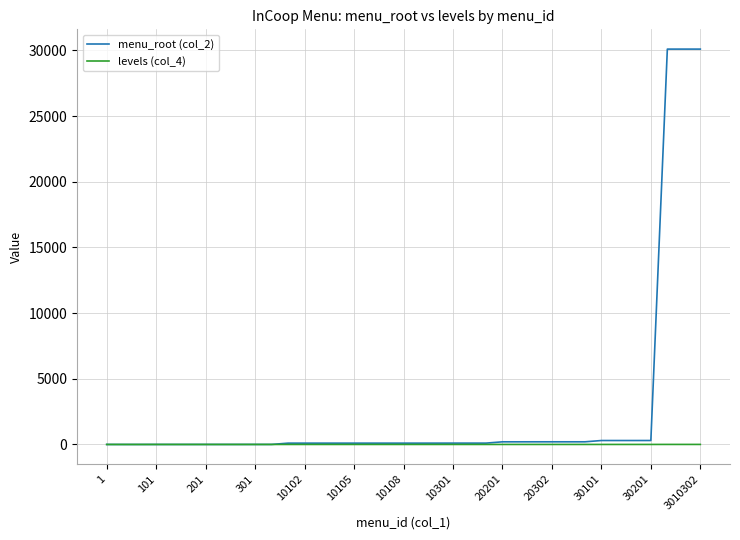

What is the greatest value displayed?

30103